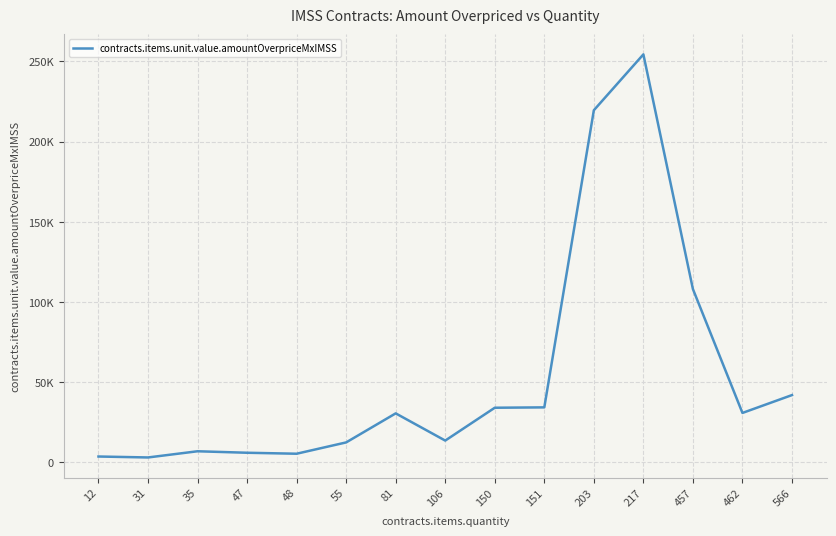

Is this an area chart (filled region under the line)?

No